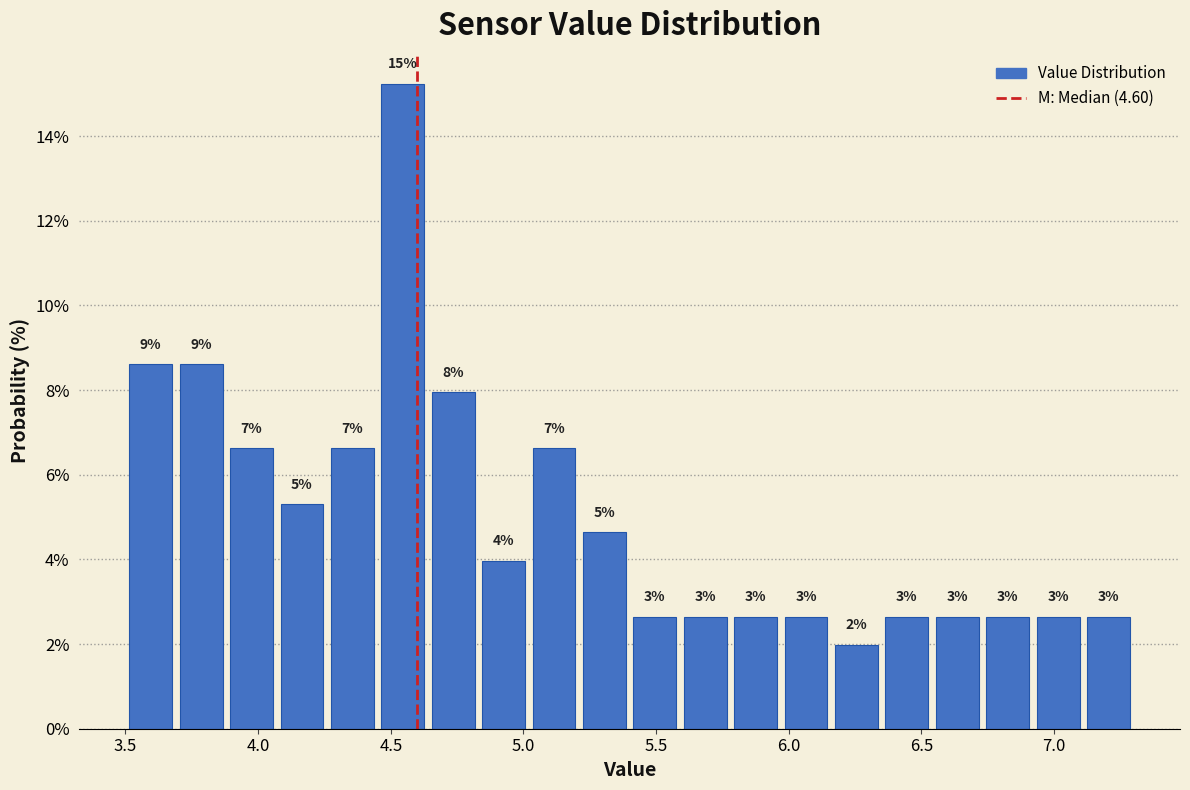

Around what value on the x-axis is the tallest bar? Give the approximate position of its centre, as read against the axis.

4.55